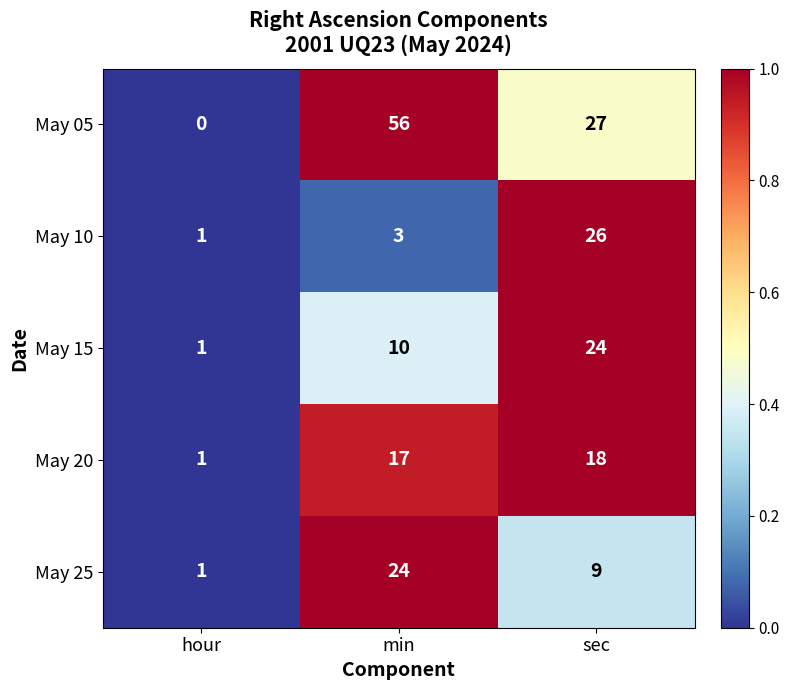

The value of May 25 at hour is 1. True or false?

True